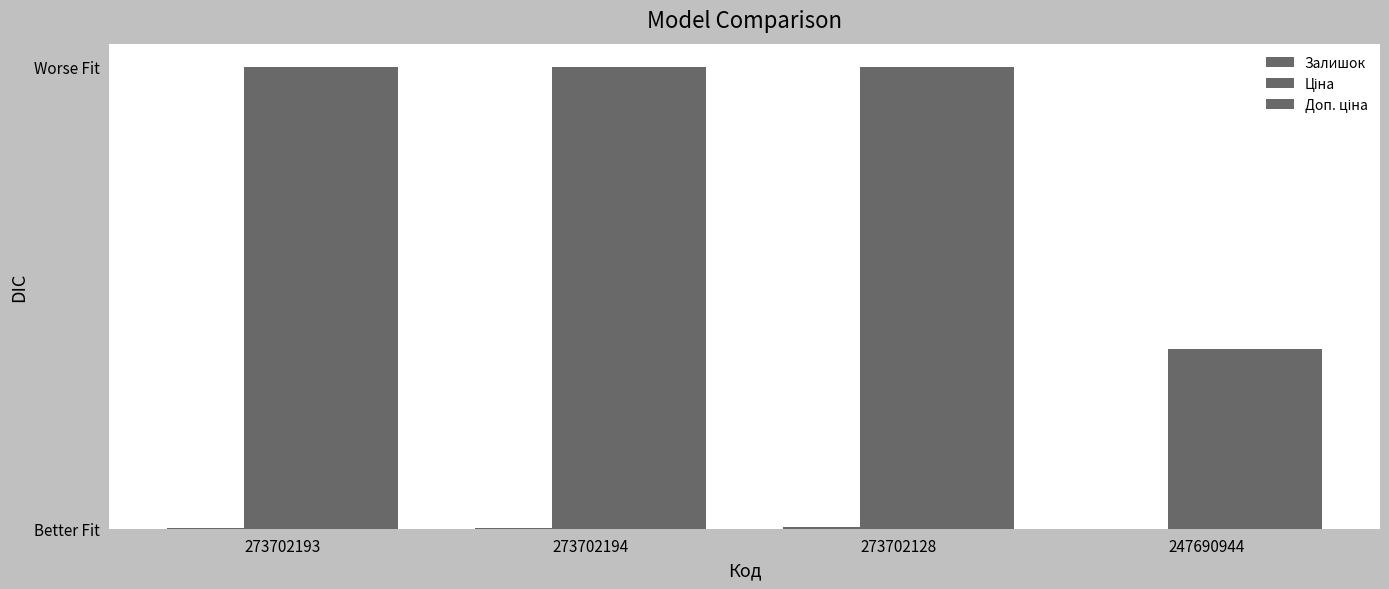

Rank the series by their maximum value, from highest to lowest.

Ціна, Доп. ціна, Залишок